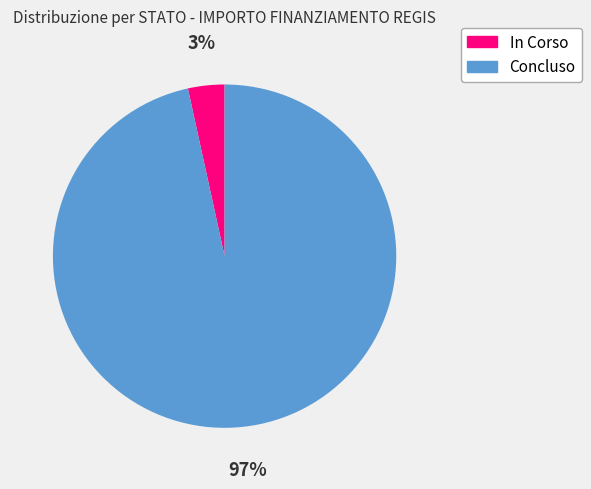

To the nearest percent, what percentage of the pie is Concluso?

97%